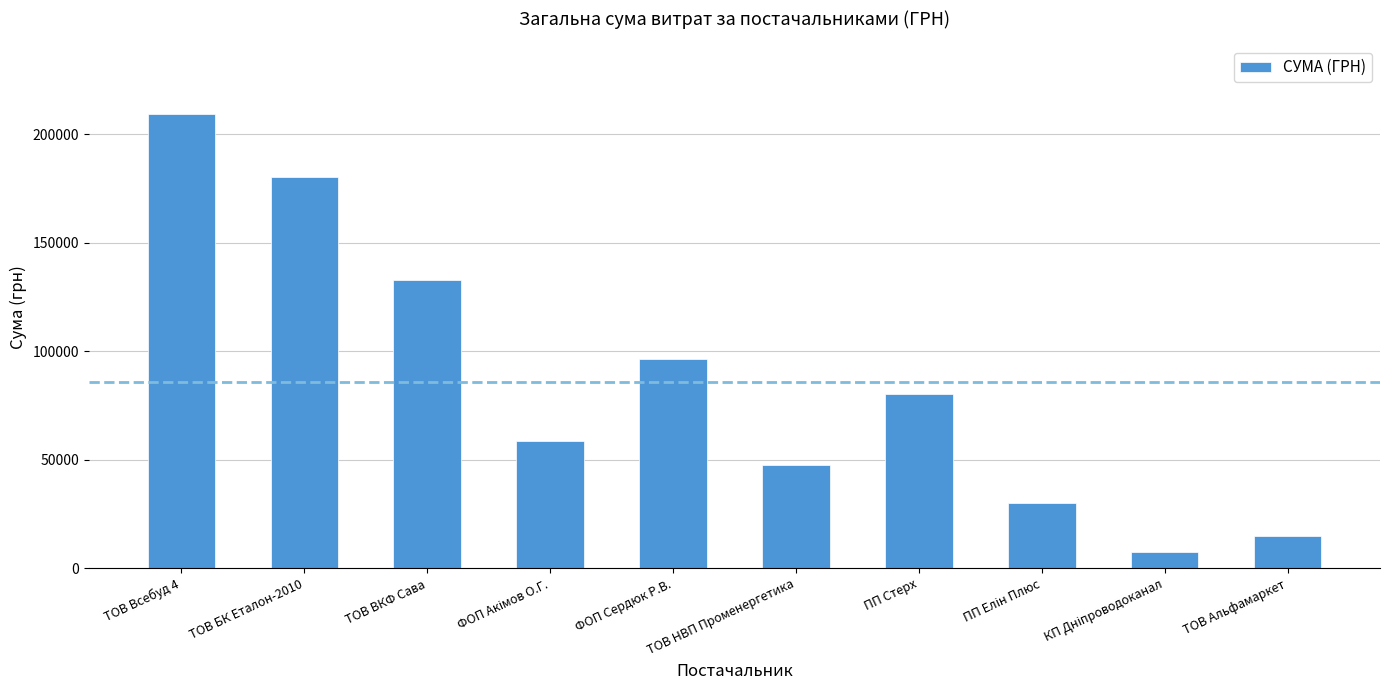

Which category has the highest value across all series?

ТОВ Всебуд 4